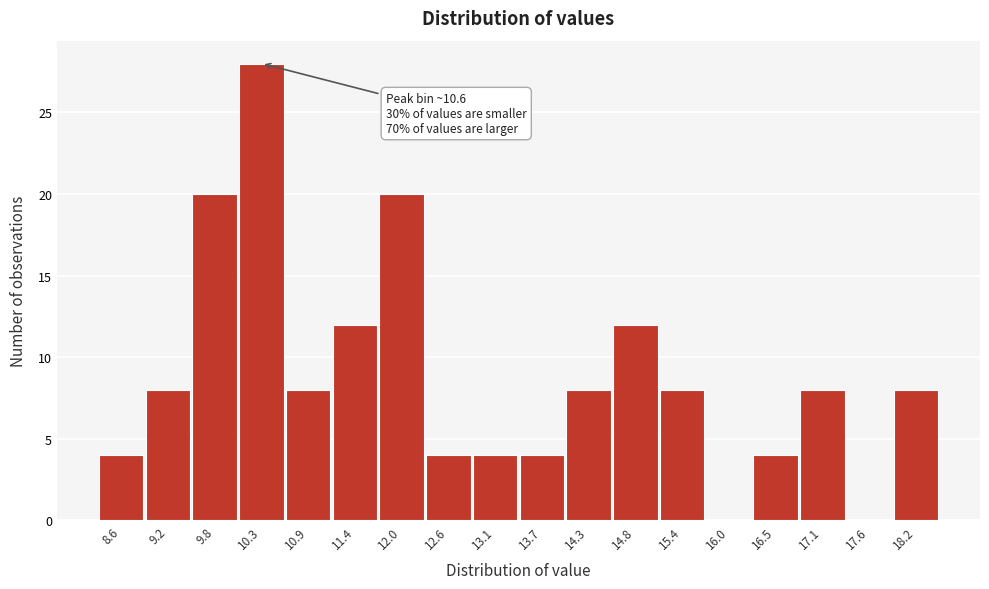

Reading left to right, list all the values displayed in this chart.

8.6=4	9.2=8	9.8=20	10.3=28	10.9=8	11.4=12	12.0=20	12.6=4	13.1=4	13.7=4	14.3=8	14.8=12	15.4=8	16.0=0	16.5=4	17.1=8	17.6=0	18.2=8